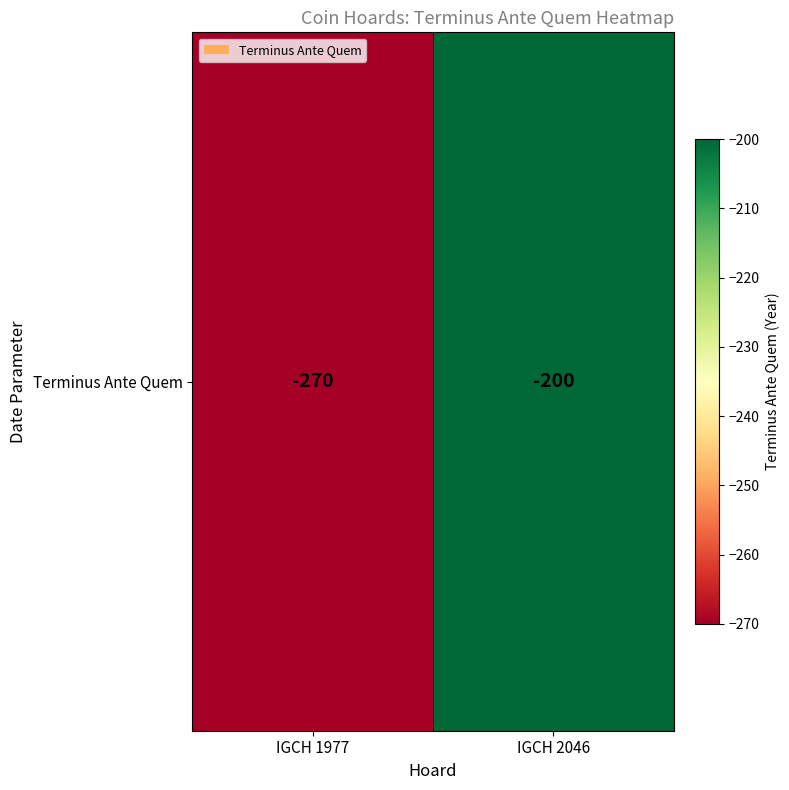

Reading left to right, transcribe all the data shown in this chart.

IGCH 1977=-270	IGCH 2046=-200